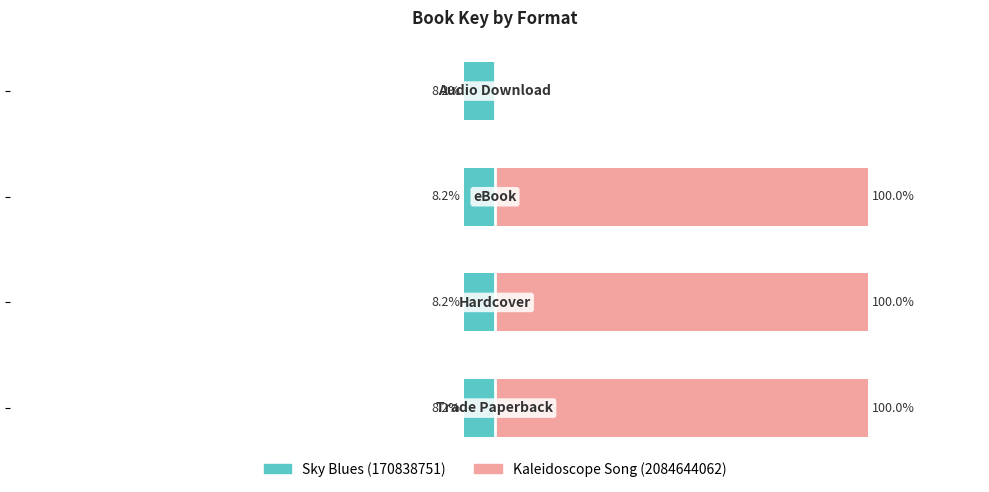

Which series has the largest total across all categories?

Kaleidoscope Song (2084644062)